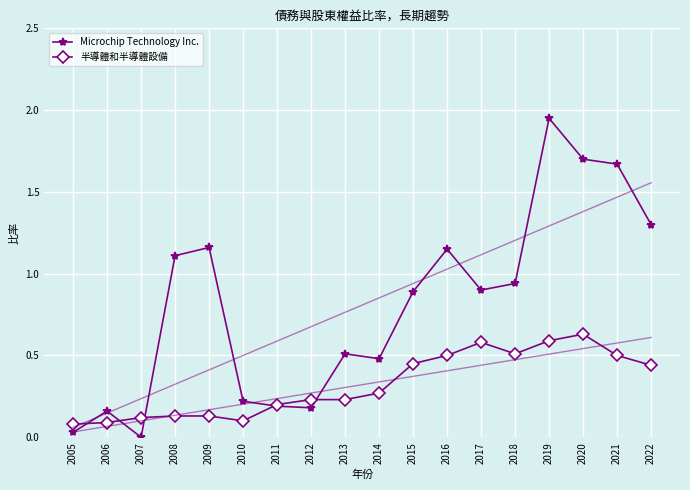

After their last crossing, which series has the higher values: Microchip Technology Inc. or 半導體和半導體設備?

Microchip Technology Inc.